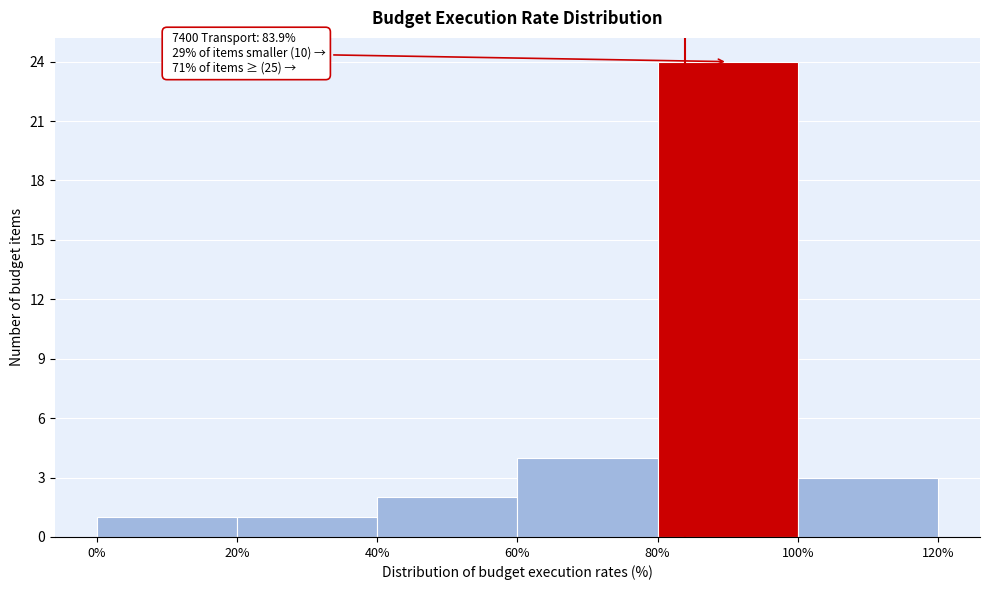

Which range on the x-axis has the tallest bar?

80% to 100%